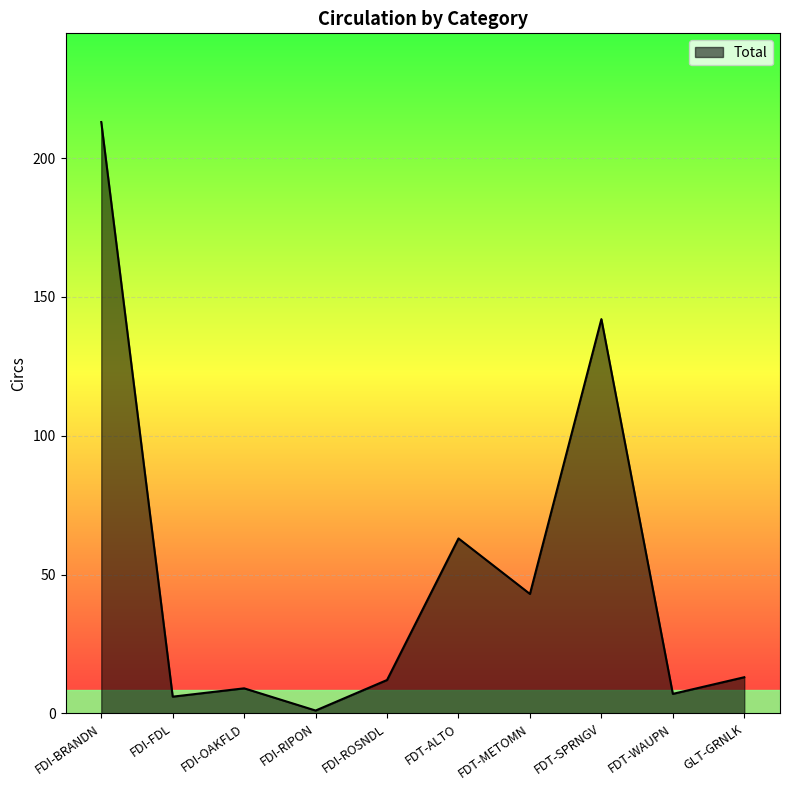

Where is the data nearest to the value 107?

FDT-SPRNGV